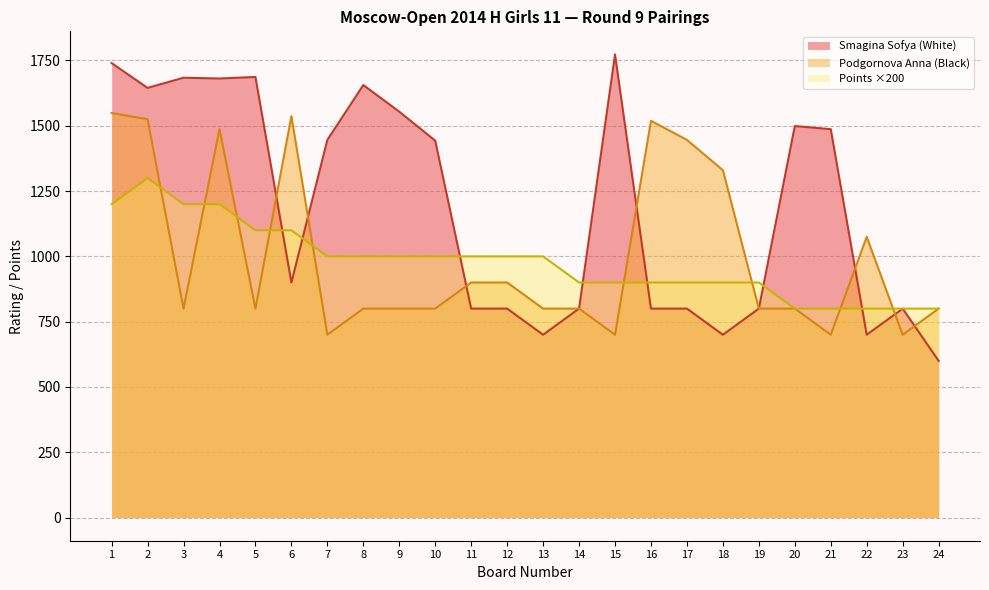

Does the chart display data point markers on the line(s)?

No